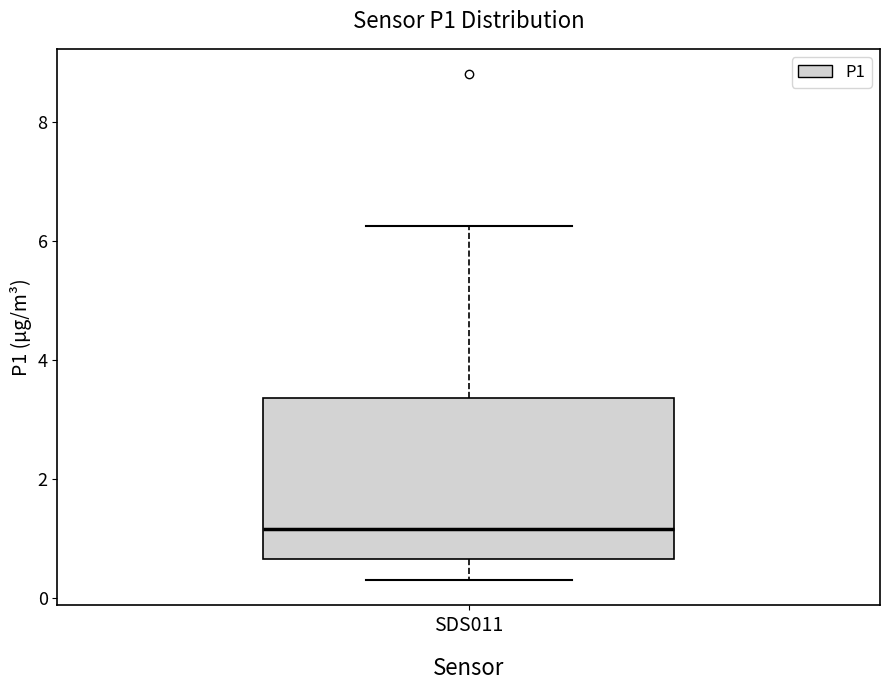

Read this box plot against the y-axis: the position of the median line, the range covered by the box, and the ends of both whiskers. The values are not printed on the chart, so give them approximately, as read against the axis.

median 1.2, box 0.6 to 3.4, whiskers 0.4 to 6.2